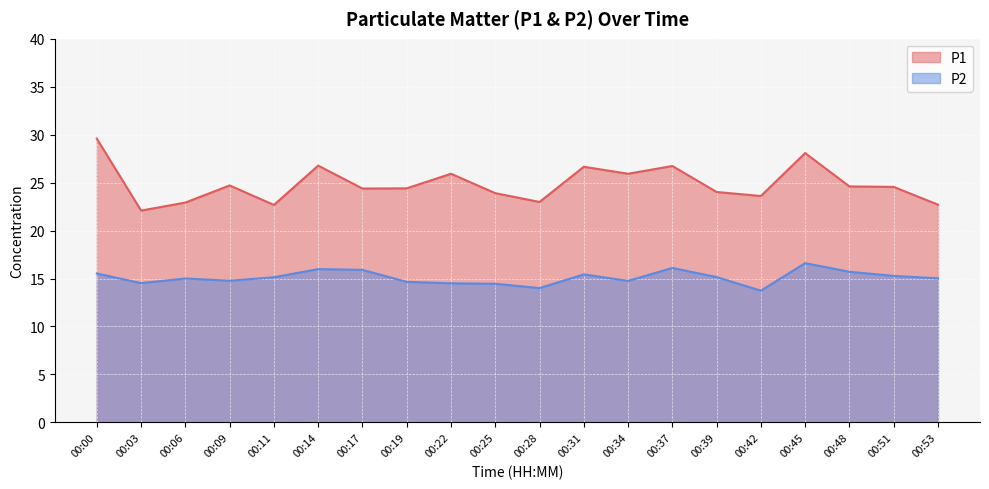

How many lines are shown in the chart?

2